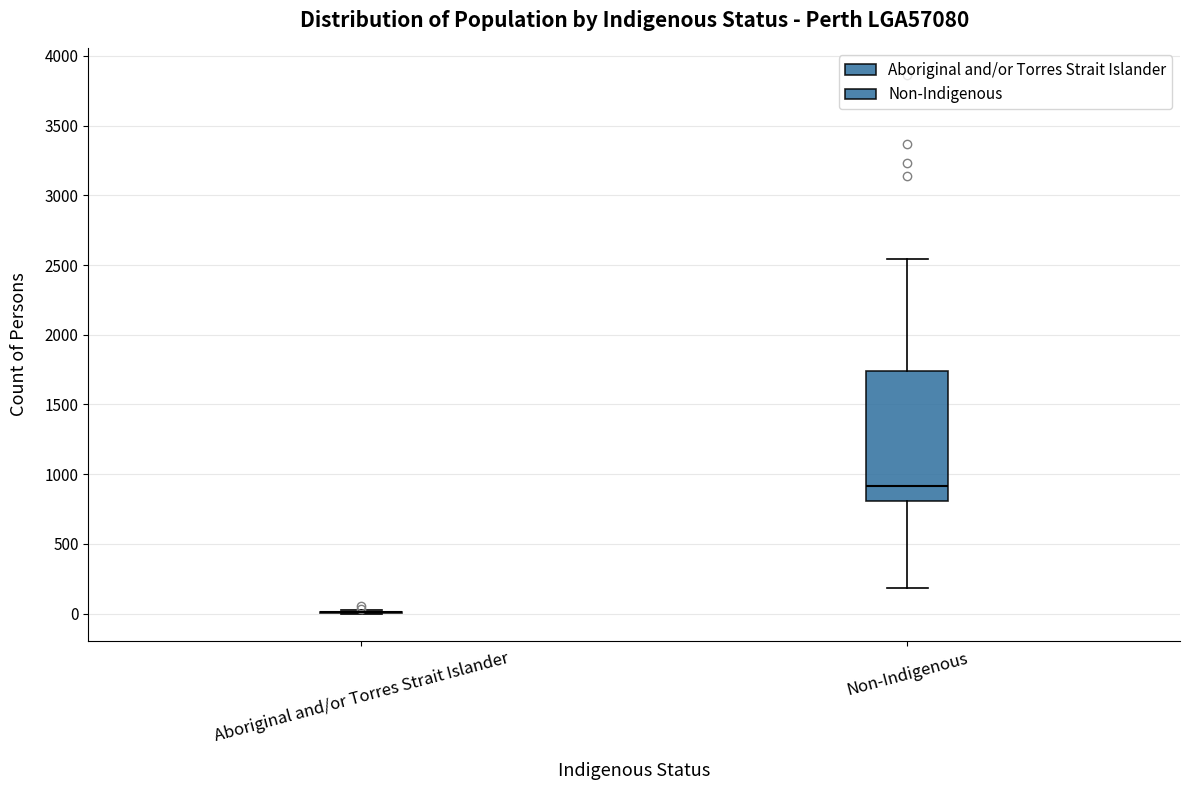

Where is the upper edge of the box for Non-Indigenous on the y-axis? The values are not printed on the chart, so give them approximately, as read against the axis.

1750